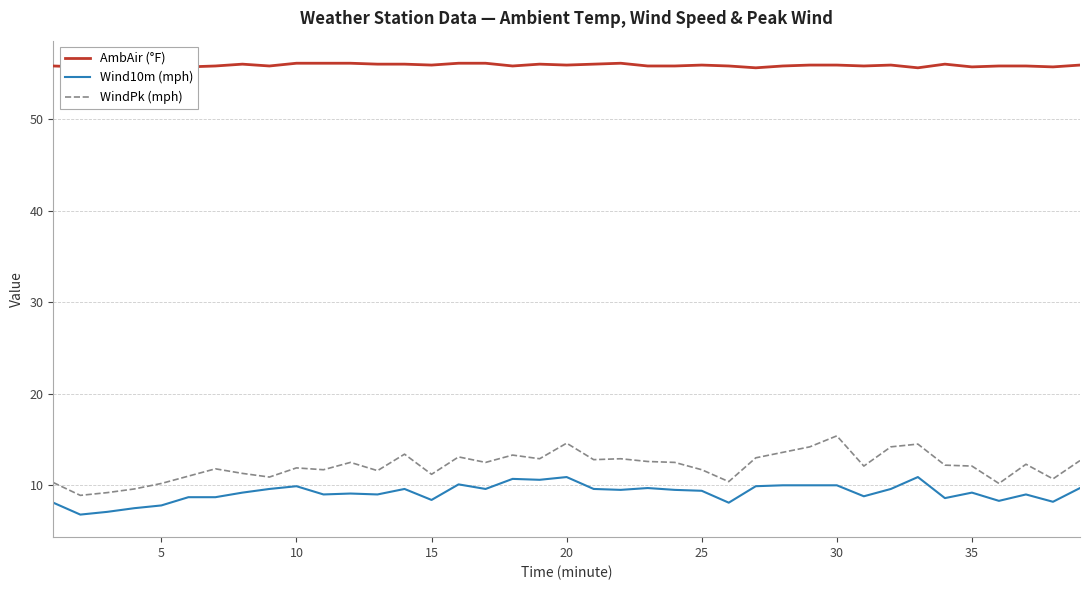

How many values in the Wind10m (mph) series are below 9?

13